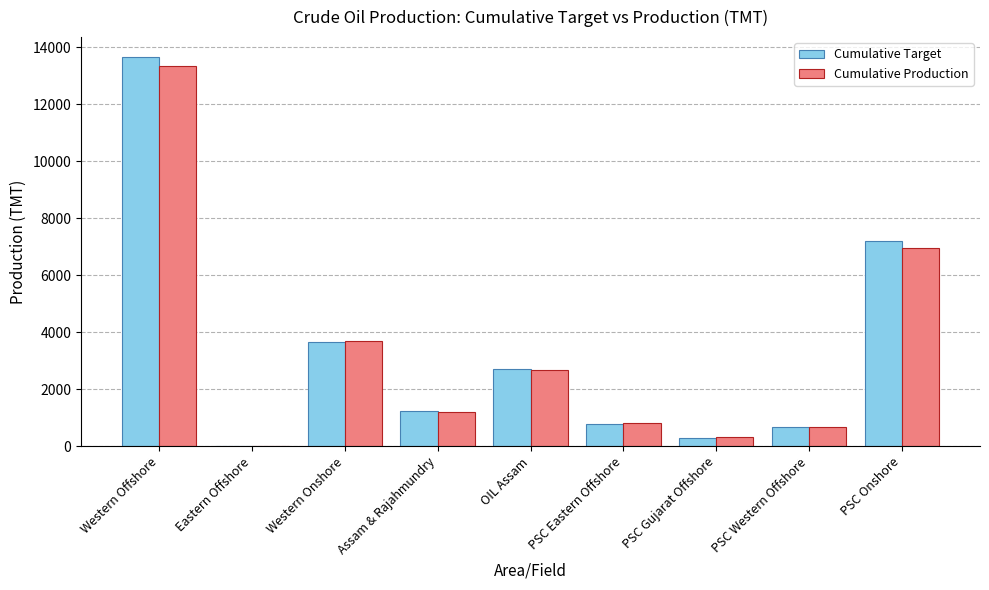

What is the difference between the Cumulative Production values at Eastern Offshore and PSC Western Offshore?

651.4